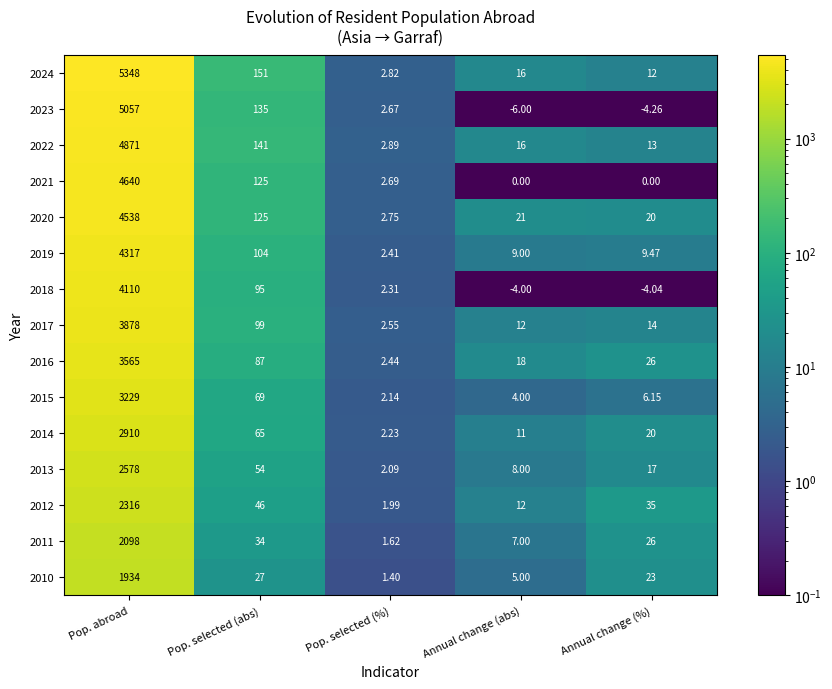

At which category is the sum across all series the highest?

Pop. abroad